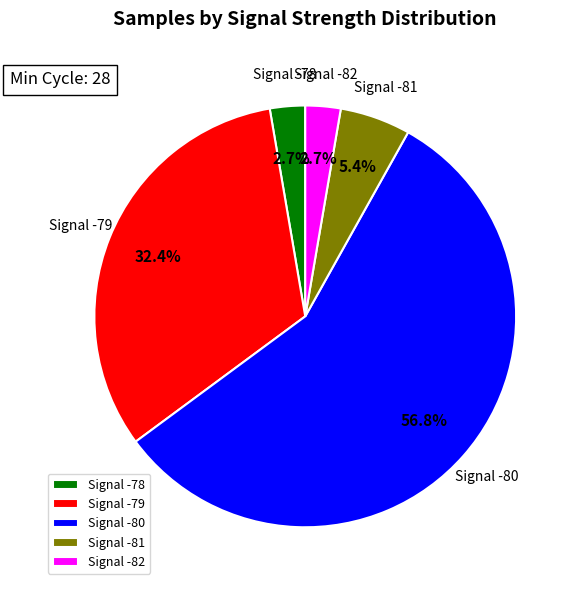

How many slices are in this pie chart?

5